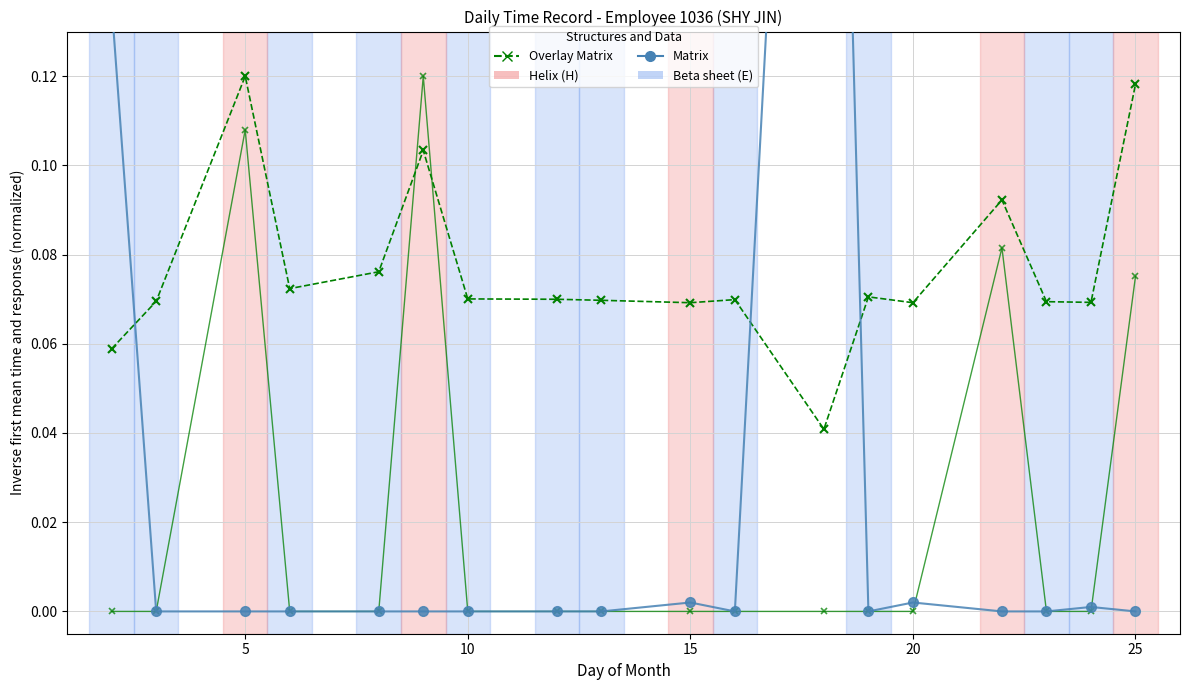

Which series has the widest spread of values?

Matrix